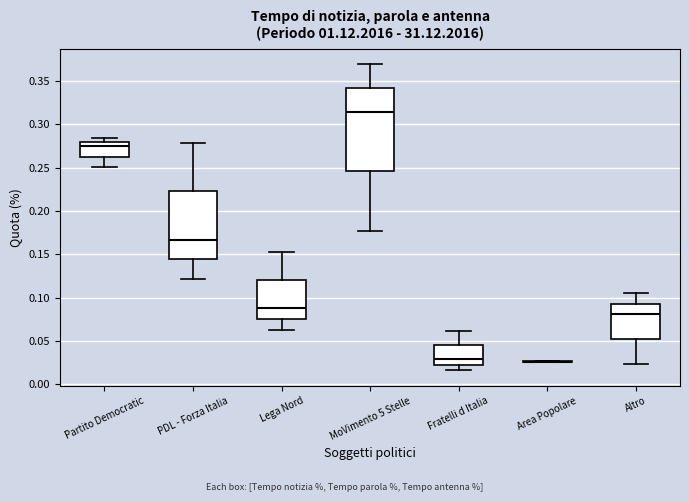

Reading left to right, transcribe this box plot: for each box, give where its median line is, the range the box spans, and where its two whiskers end, as read against the y-axis. The values are not printed on the chart, so give them approximately, as read against the axis.

Partito Democratic: median 0.275, box 0.265 to 0.280, whiskers 0.250 to 0.285
PDL - Forza Italia: median 0.165, box 0.145 to 0.225, whiskers 0.120 to 0.280
Lega Nord: median 0.090, box 0.075 to 0.120, whiskers 0.065 to 0.150
MoVimento 5 Stelle: median 0.315, box 0.245 to 0.340, whiskers 0.175 to 0.370
Fratelli d Italia: median 0.030, box 0.020 to 0.045, whiskers 0.015 to 0.060
Area Popolare: box collapsed to a line at 0.025, whiskers 0.025 to 0.025
Altro: median 0.080, box 0.050 to 0.095, whiskers 0.025 to 0.105